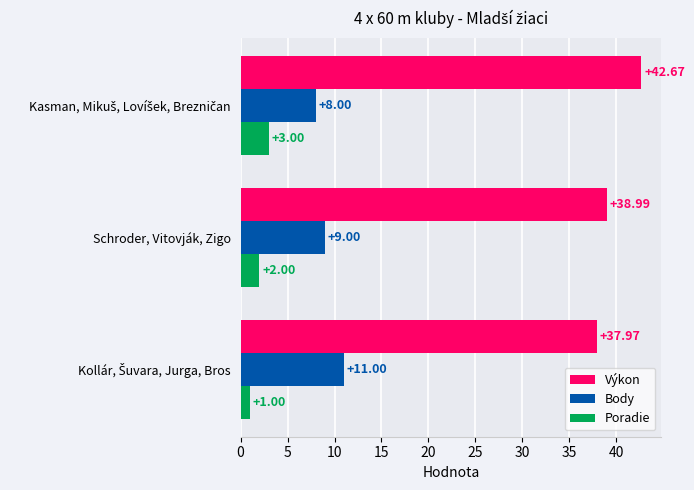

Where is Body nearest to the value 9?

Schroder, Vitovják, Zigo